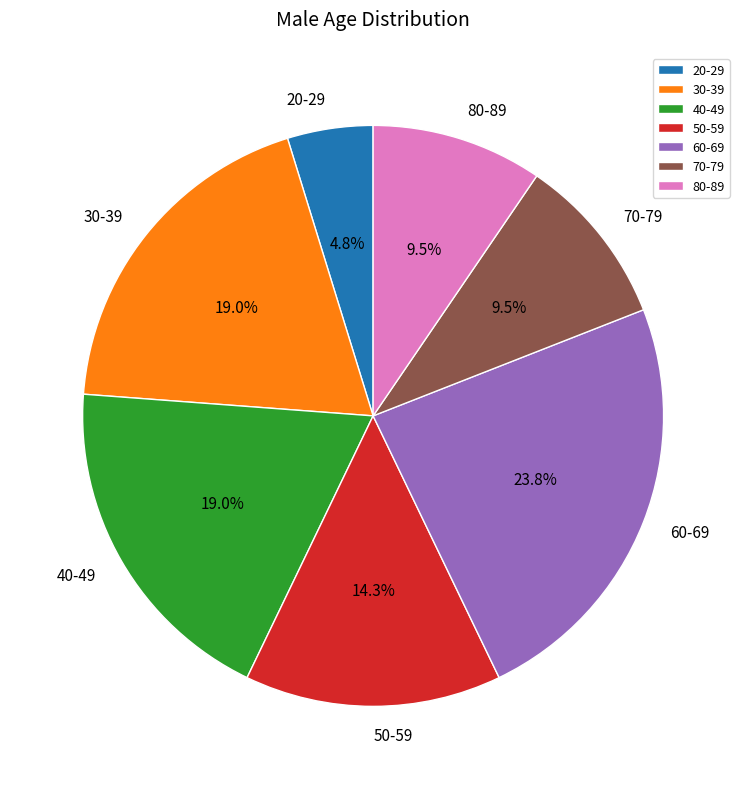

Which has a higher value, 20-29 or 40-49?

40-49